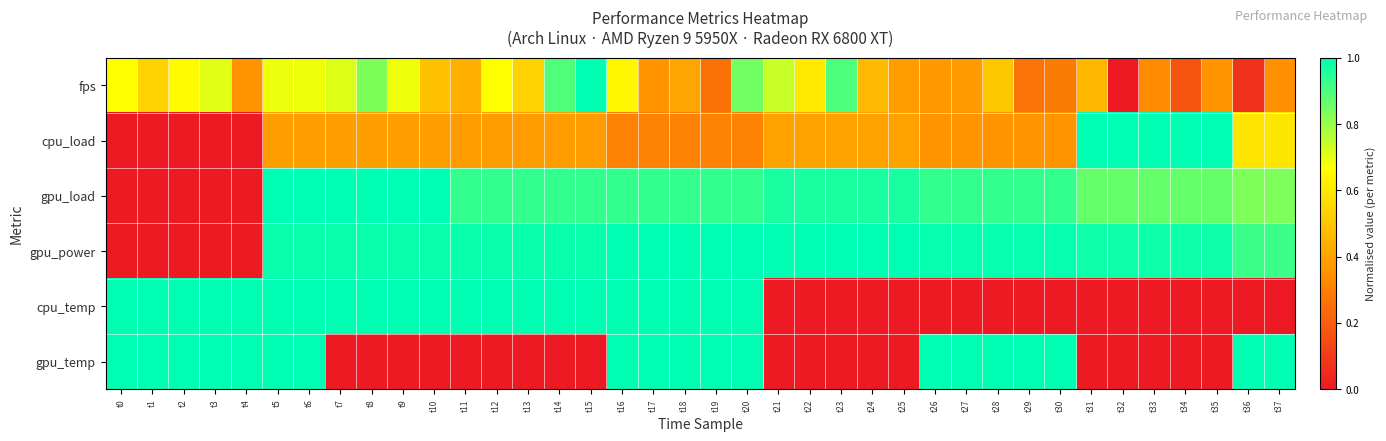

Reading left to right, extract all data points from this chart.

fps: t0=0.7	t1=0.5	t2=0.7	t3=0.7	t4=0.4	t5=0.7	t6=0.7	t7=0.7	t8=0.8	t9=0.7	t10=0.5	t11=0.4	t12=0.7	t13=0.5	t14=0.9	t15=1.0	t16=0.6	t17=0.4	t18=0.4	t19=0.3	t20=0.9	t21=0.7	t22=0.6	t23=0.9	t24=0.5	t25=0.4	t26=0.4	t27=0.4	t28=0.5	t29=0.3	t30=0.3	t31=0.5	t32=0.0	t33=0.3	t34=0.2	t35=0.4	t36=0.1	t37=0.3
cpu_load: t0=0.0	t1=0.0	t2=0.0	t3=0.0	t4=0.0	t5=0.4	t6=0.4	t7=0.4	t8=0.4	t9=0.4	t10=0.4	t11=0.4	t12=0.4	t13=0.4	t14=0.4	t15=0.4	t16=0.3	t17=0.3	t18=0.3	t19=0.3	t20=0.3	t21=0.4	t22=0.4	t23=0.4	t24=0.4	t25=0.4	t26=0.4	t27=0.4	t28=0.4	t29=0.4	t30=0.4	t31=1.0	t32=1.0	t33=1.0	t34=1.0	t35=1.0	t36=0.6	t37=0.6
gpu_load: t0=0.0	t1=0.0	t2=0.0	t3=0.0	t4=0.0	t5=1.0	t6=1.0	t7=1.0	t8=1.0	t9=1.0	t10=1.0	t11=0.9	t12=0.9	t13=0.9	t14=0.9	t15=0.9	t16=0.9	t17=0.9	t18=0.9	t19=0.9	t20=0.9	t21=1.0	t22=1.0	t23=1.0	t24=1.0	t25=1.0	t26=0.9	t27=0.9	t28=0.9	t29=0.9	t30=0.9	t31=0.9	t32=0.9	t33=0.9	t34=0.9	t35=0.9	t36=0.8	t37=0.8
gpu_power: t0=0.0	t1=0.0	t2=0.0	t3=0.0	t4=0.0	t5=1.0	t6=1.0	t7=1.0	t8=1.0	t9=1.0	t10=1.0	t11=1.0	t12=1.0	t13=1.0	t14=1.0	t15=1.0	t16=1.0	t17=1.0	t18=1.0	t19=1.0	t20=1.0	t21=1.0	t22=1.0	t23=1.0	t24=1.0	t25=1.0	t26=1.0	t27=1.0	t28=1.0	t29=1.0	t30=1.0	t31=1.0	t32=1.0	t33=1.0	t34=1.0	t35=1.0	t36=0.9	t37=0.9
cpu_temp: t0=1.0	t1=1.0	t2=1.0	t3=1.0	t4=1.0	t5=1.0	t6=1.0	t7=1.0	t8=1.0	t9=1.0	t10=1.0	t11=1.0	t12=1.0	t13=1.0	t14=1.0	t15=1.0	t16=1.0	t17=1.0	t18=1.0	t19=1.0	t20=1.0	t21=0.0	t22=0.0	t23=0.0	t24=0.0	t25=0.0	t26=0.0	t27=0.0	t28=0.0	t29=0.0	t30=0.0	t31=0.0	t32=0.0	t33=0.0	t34=0.0	t35=0.0	t36=0.0	t37=0.0
gpu_temp: t0=1.0	t1=1.0	t2=1.0	t3=1.0	t4=1.0	t5=1.0	t6=1.0	t7=0.0	t8=0.0	t9=0.0	t10=0.0	t11=0.0	t12=0.0	t13=0.0	t14=0.0	t15=0.0	t16=1.0	t17=1.0	t18=1.0	t19=1.0	t20=1.0	t21=0.0	t22=0.0	t23=0.0	t24=0.0	t25=0.0	t26=1.0	t27=1.0	t28=1.0	t29=1.0	t30=1.0	t31=0.0	t32=0.0	t33=0.0	t34=0.0	t35=0.0	t36=1.0	t37=1.0